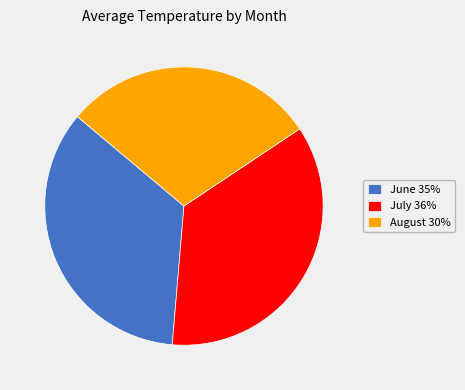

What is the ratio of the value at July 36% to the value at June 35%?

1.0